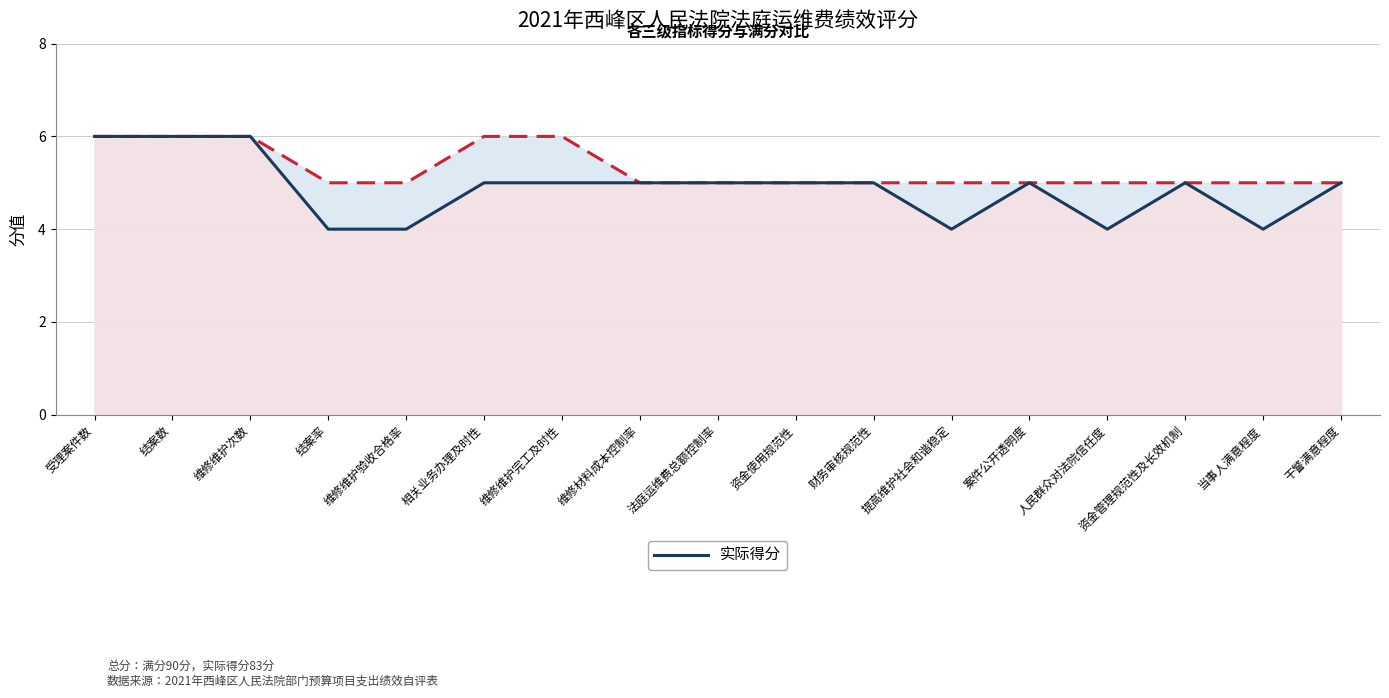

How many interior local peaks does the 实际得分 series have?

2